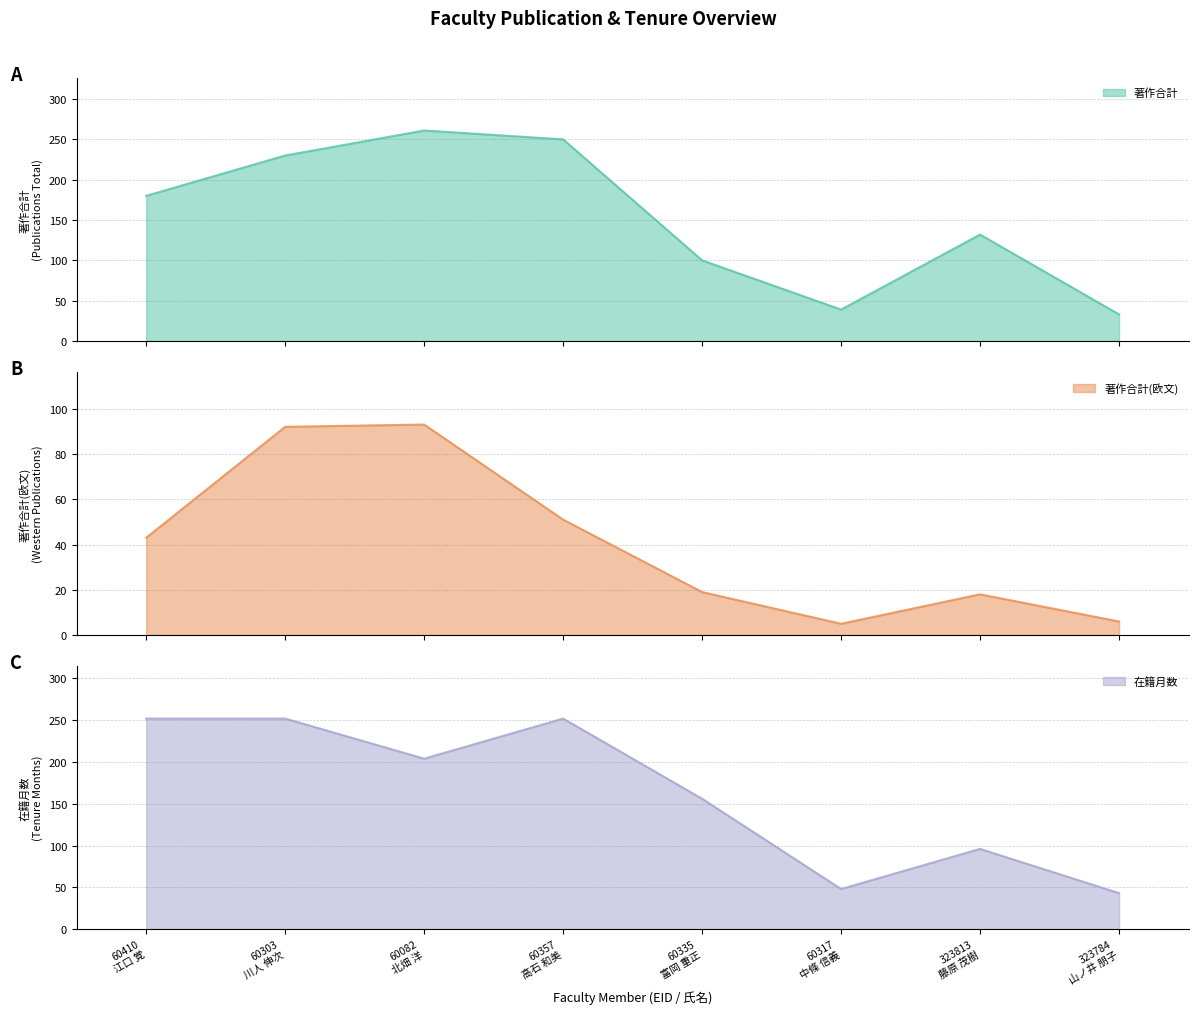

Is the value of 著作合計 at 323813
藤原 茂樹 greater than the value of 在籍月数 at 60357
高石 和美?

No